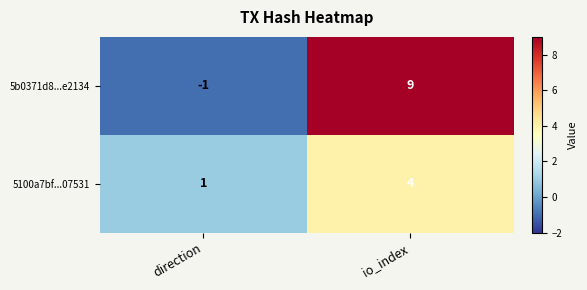

Which series changed the most between direction and io_index?

5b0371d8...e2134